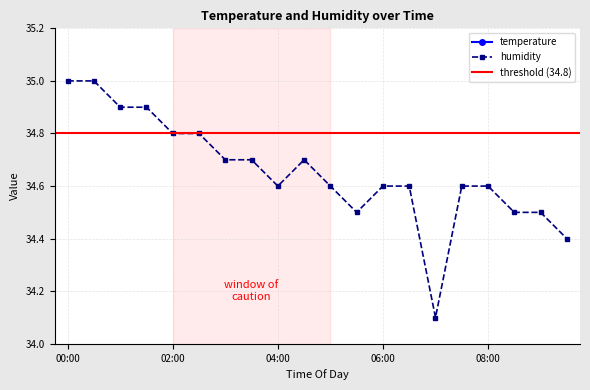

What is the total value across all series at 01:00?

55.8